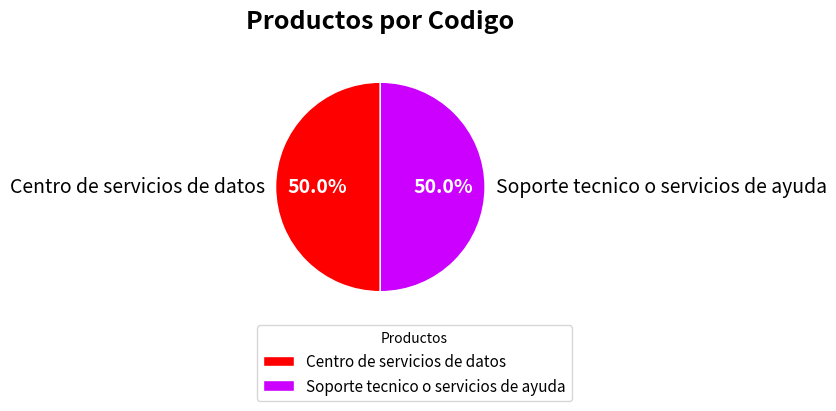

Combined, do Centro de servicios de datos and Soporte tecnico o servicios de ayuda account for over 50%?

Yes